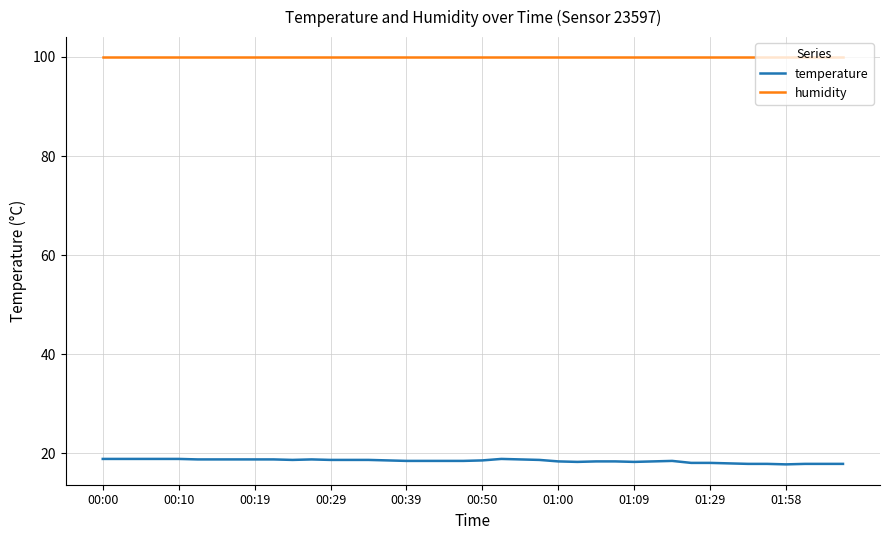

True or false: temperature and humidity intersect in this chart.

False